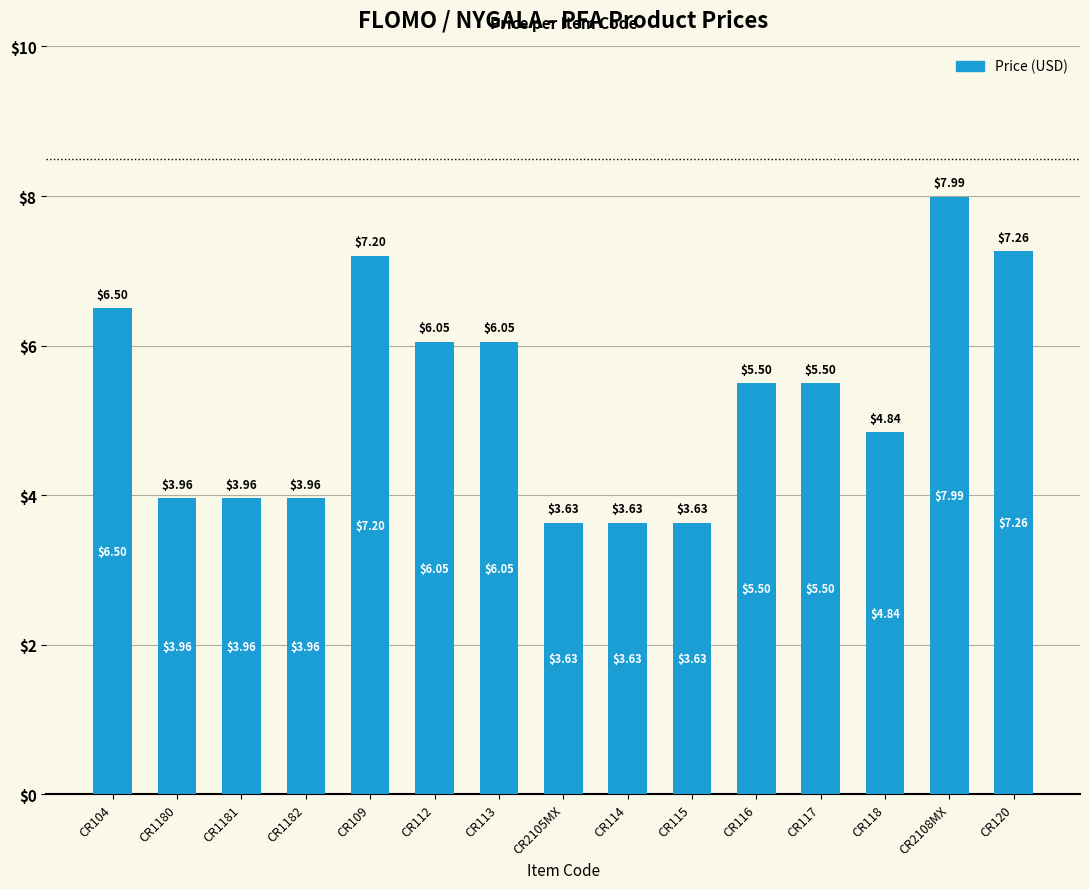

What is the sum of all values?

79.7